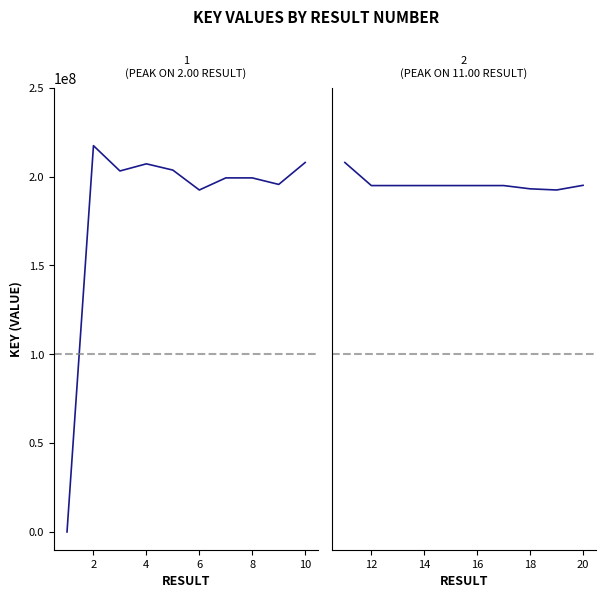

Reading left to right, what are all the values shown in this chart?

Series 1: 5117	217412619	203173038	207188761	203660880	192466196	199276105	199276063	195597493	207938598
Series 2: 207939297	194953008	194952931	194952973	194952819	194953043	194953115	193121166	192466148	195094837